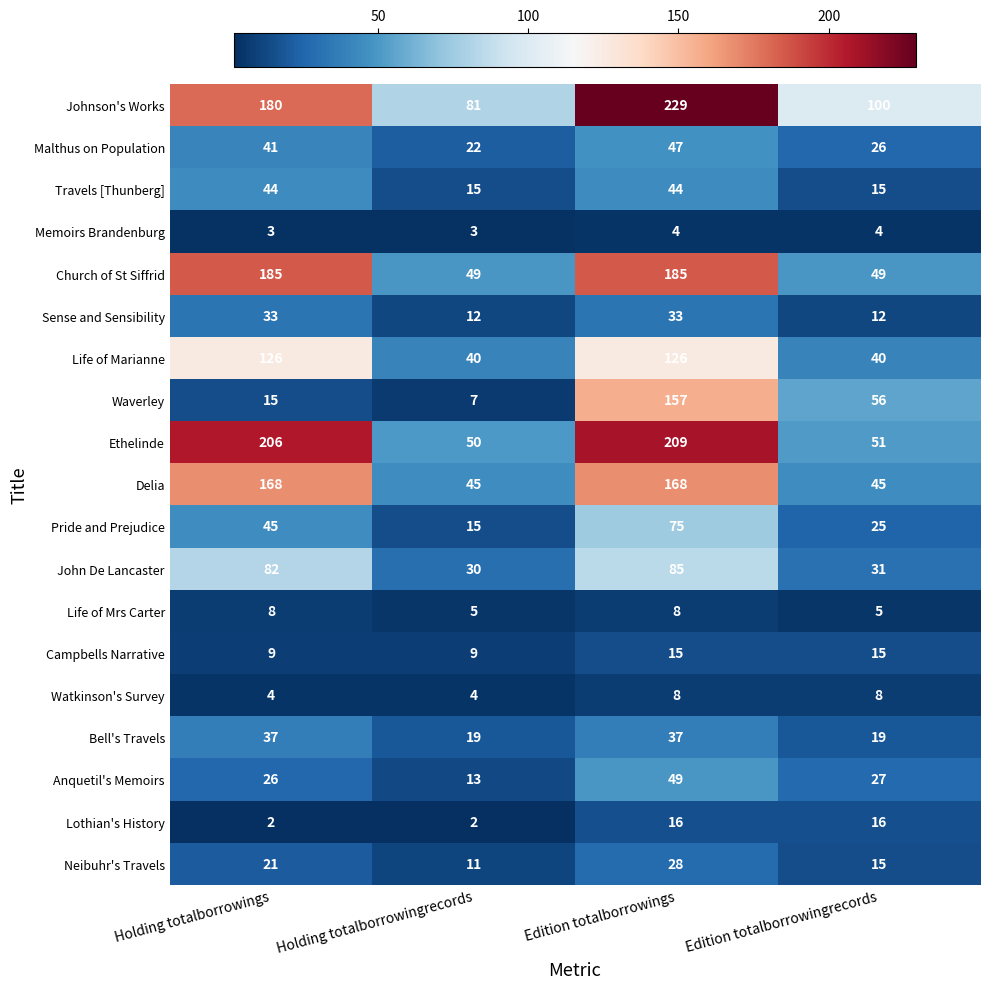

At how many categories does at least one series exceed 153?

2